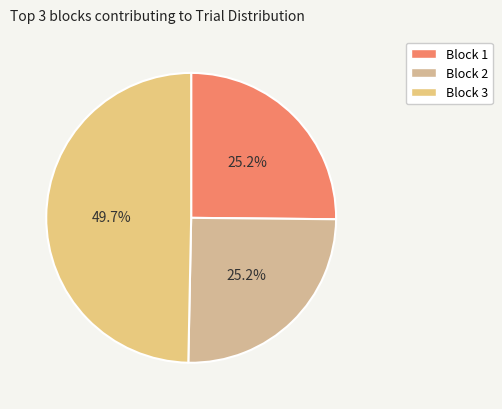

True or false: Block 2 accounts for 39% of the total.

False